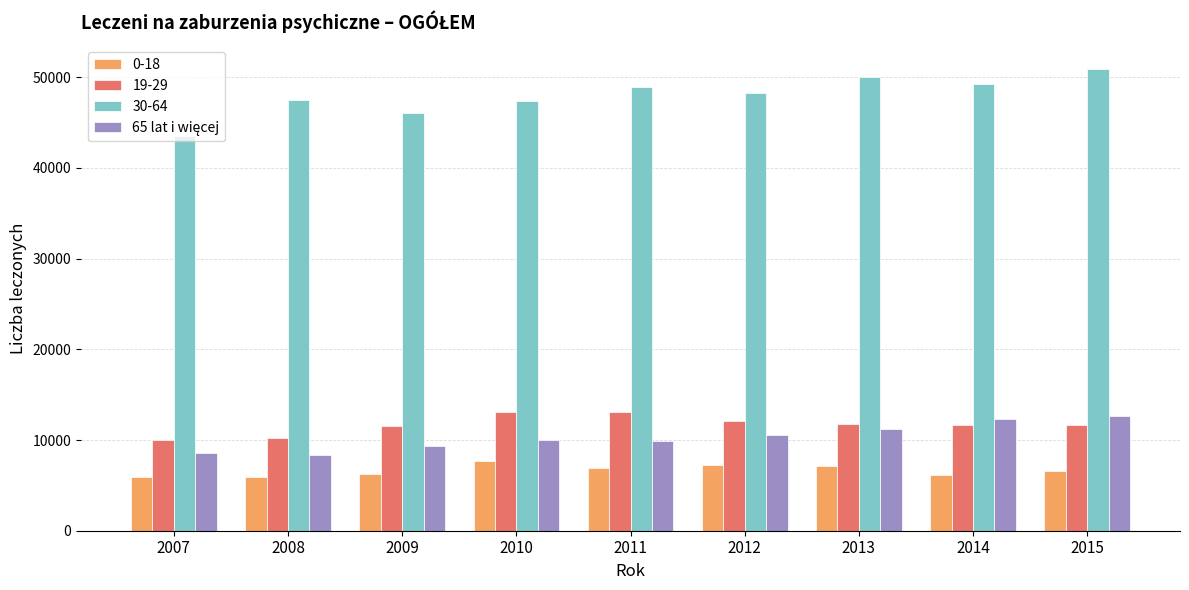

The 30-64 series shows 47532 at 2008. True or false?

True